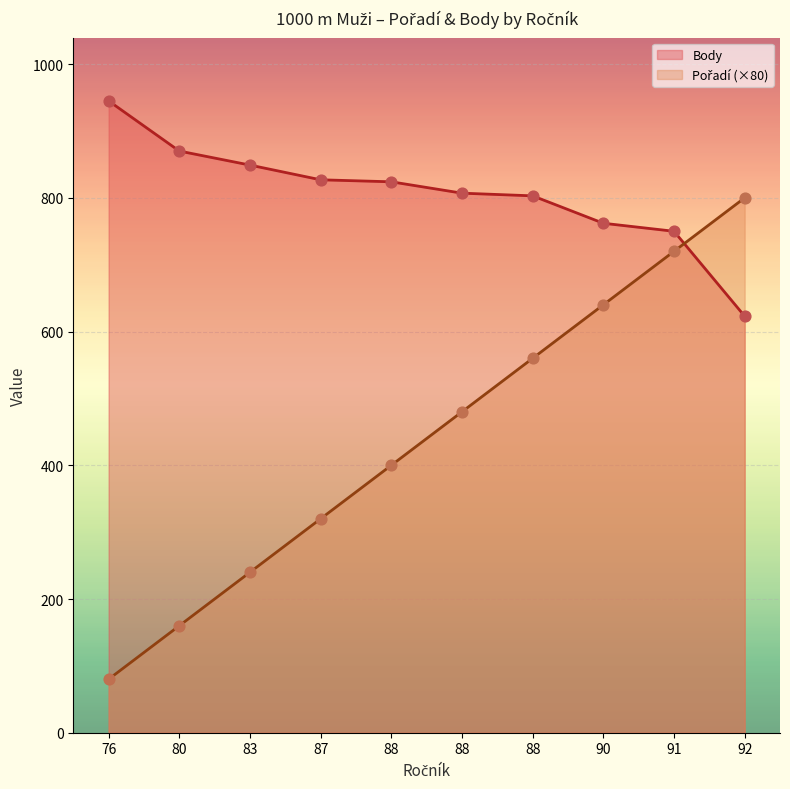

What is the total value across all series at 87?

1147